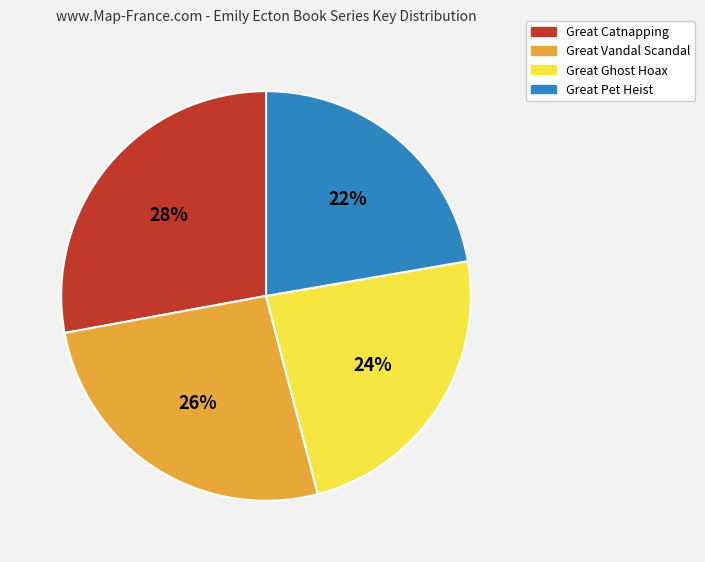

To the nearest percent, what is the average slice percentage?

25%